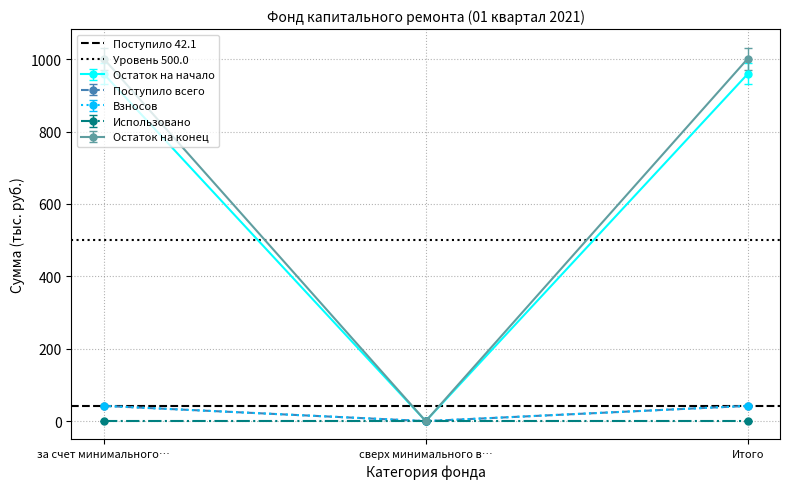

The Уровень 500.0 series shows 500.0 at за счет минимального…. True or false?

True